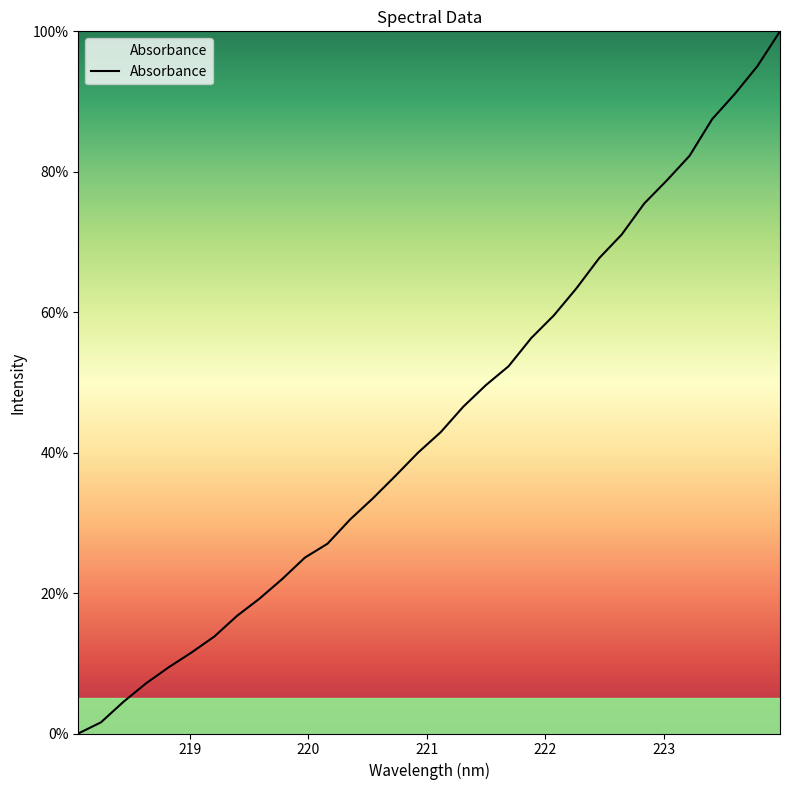

What is the difference between the maximum and minimum values?

100.0